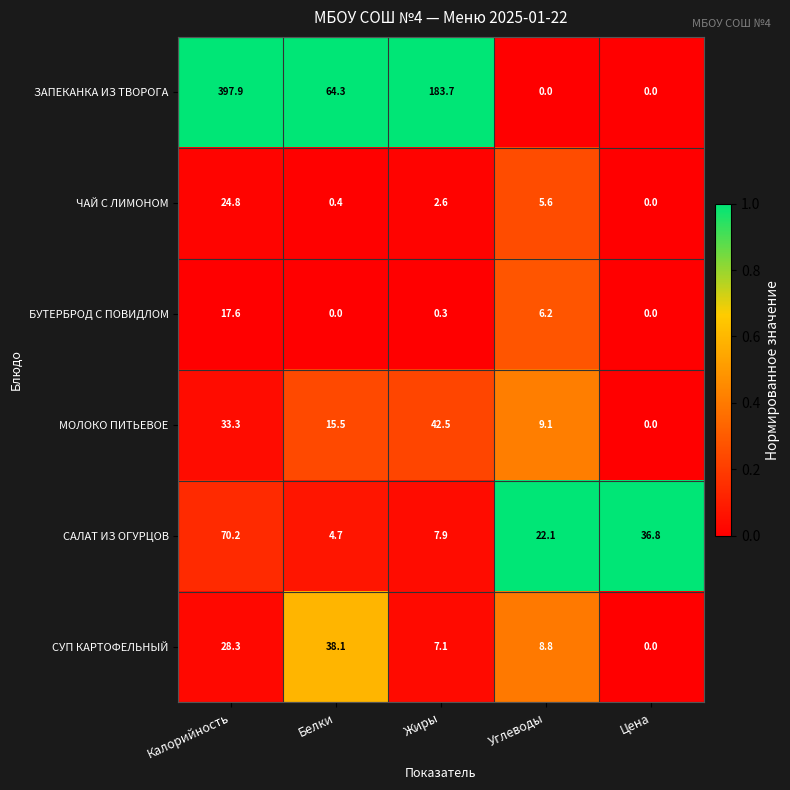

Is it true that ЗАПЕКАНКА ИЗ ТВОРОГА equals 554.8 at Калорийность?

False